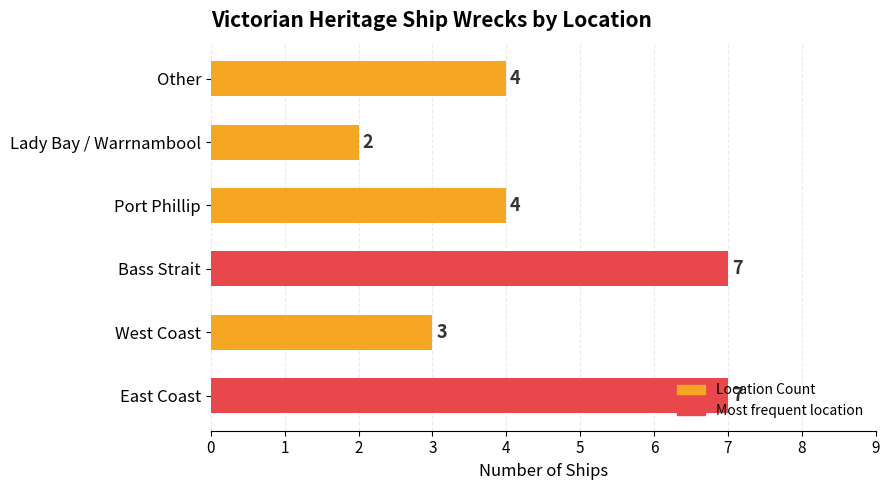

Which has a higher value, West Coast or Bass Strait?

Bass Strait